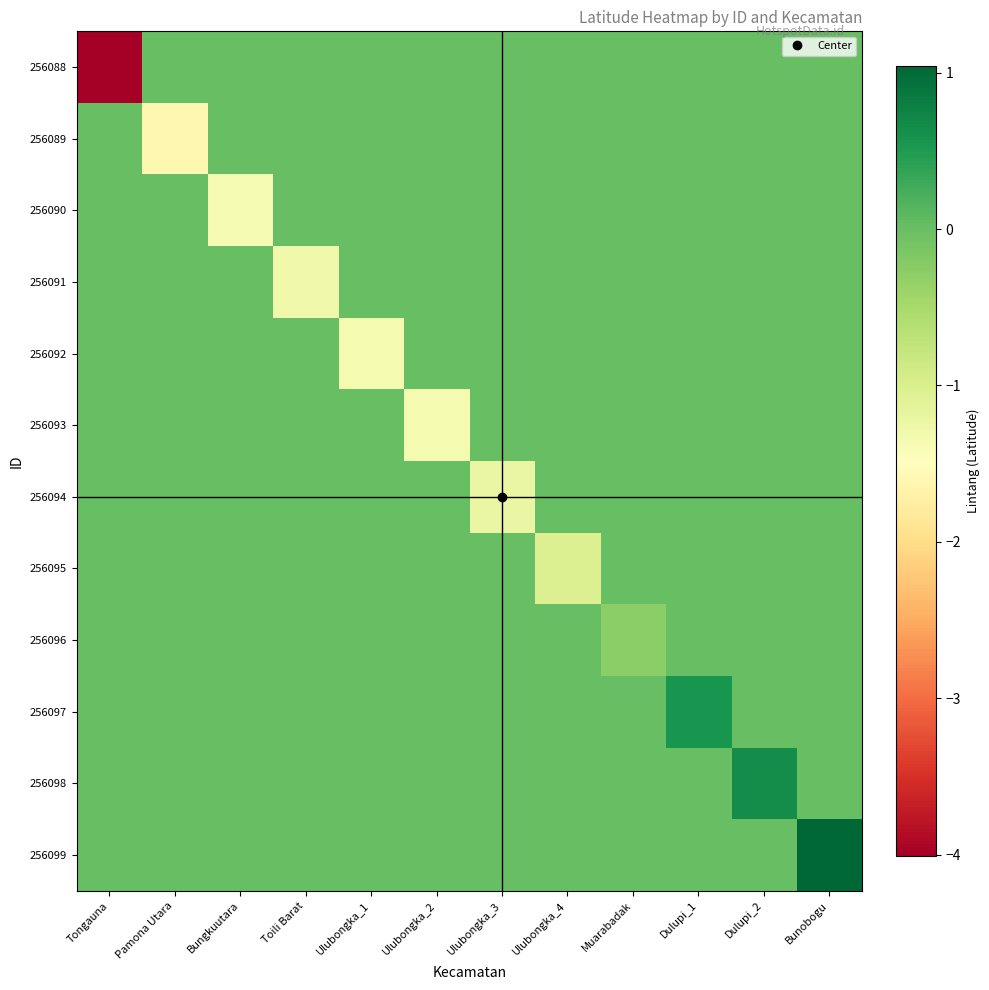

How many series are shown in this chart?

12